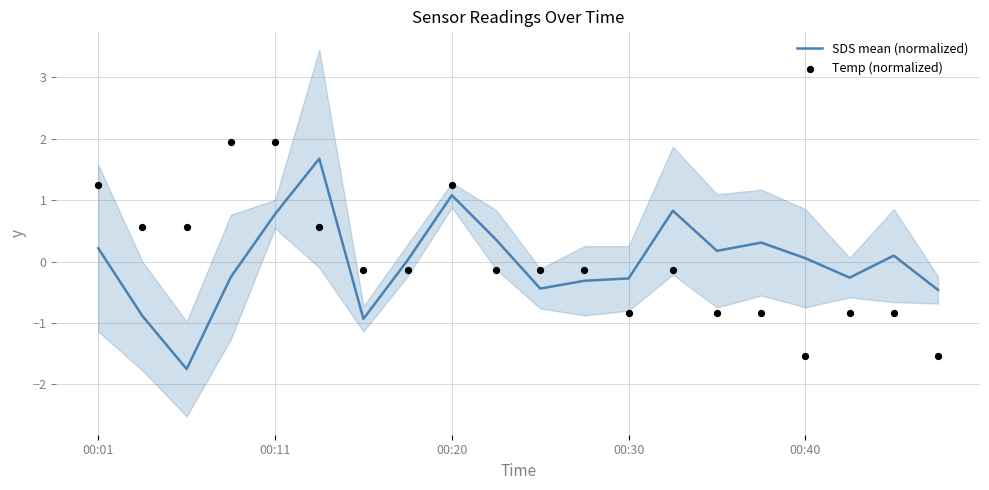

At how many categories does at least one series exceed 1?

5